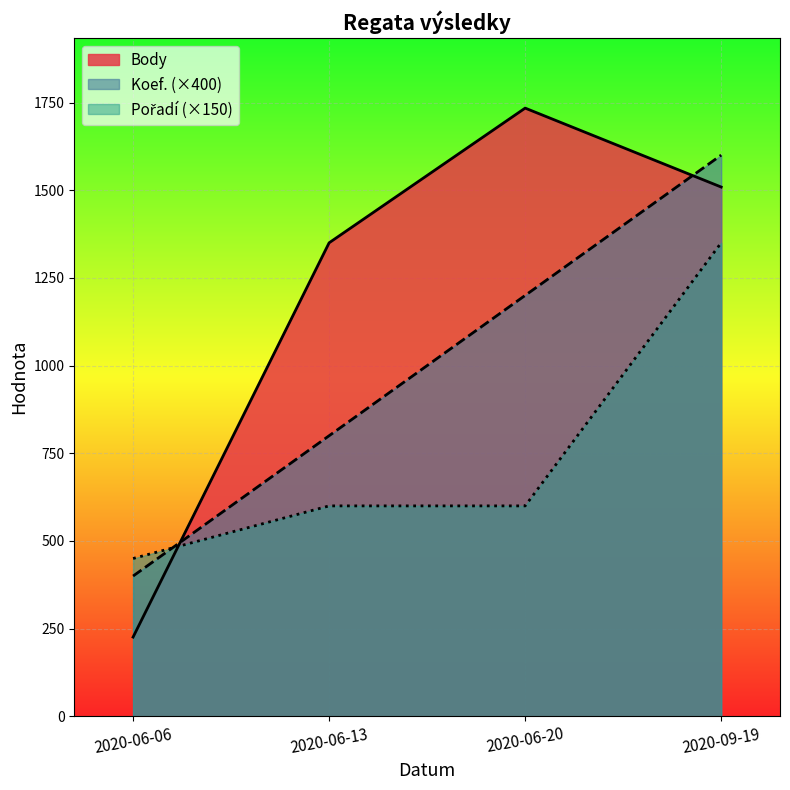

How many series are shown in this chart?

3